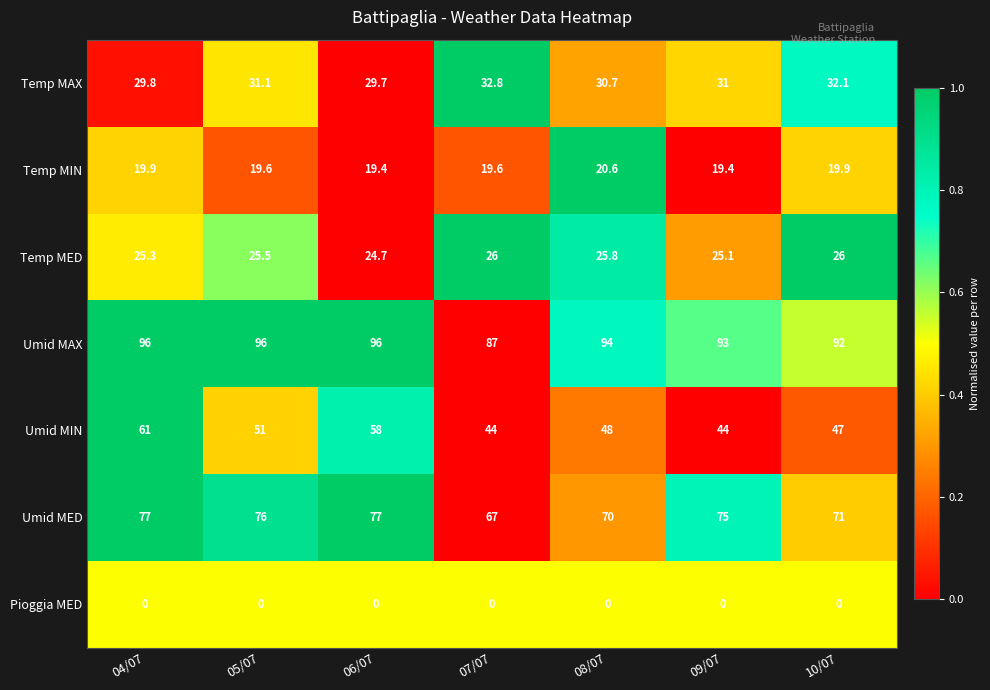

Which series has the widest spread of values?

Umid MIN